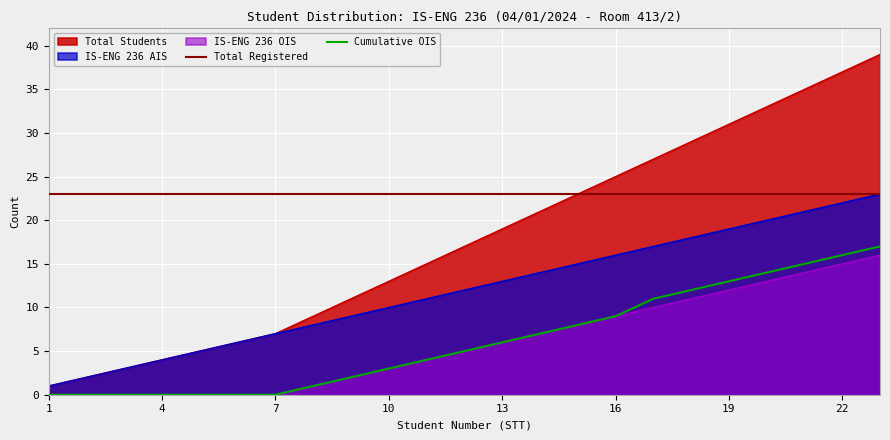

Rank the series by their average value, from highest to lowest.

Total Students, IS-ENG 236 AIS, IS-ENG 236 OIS